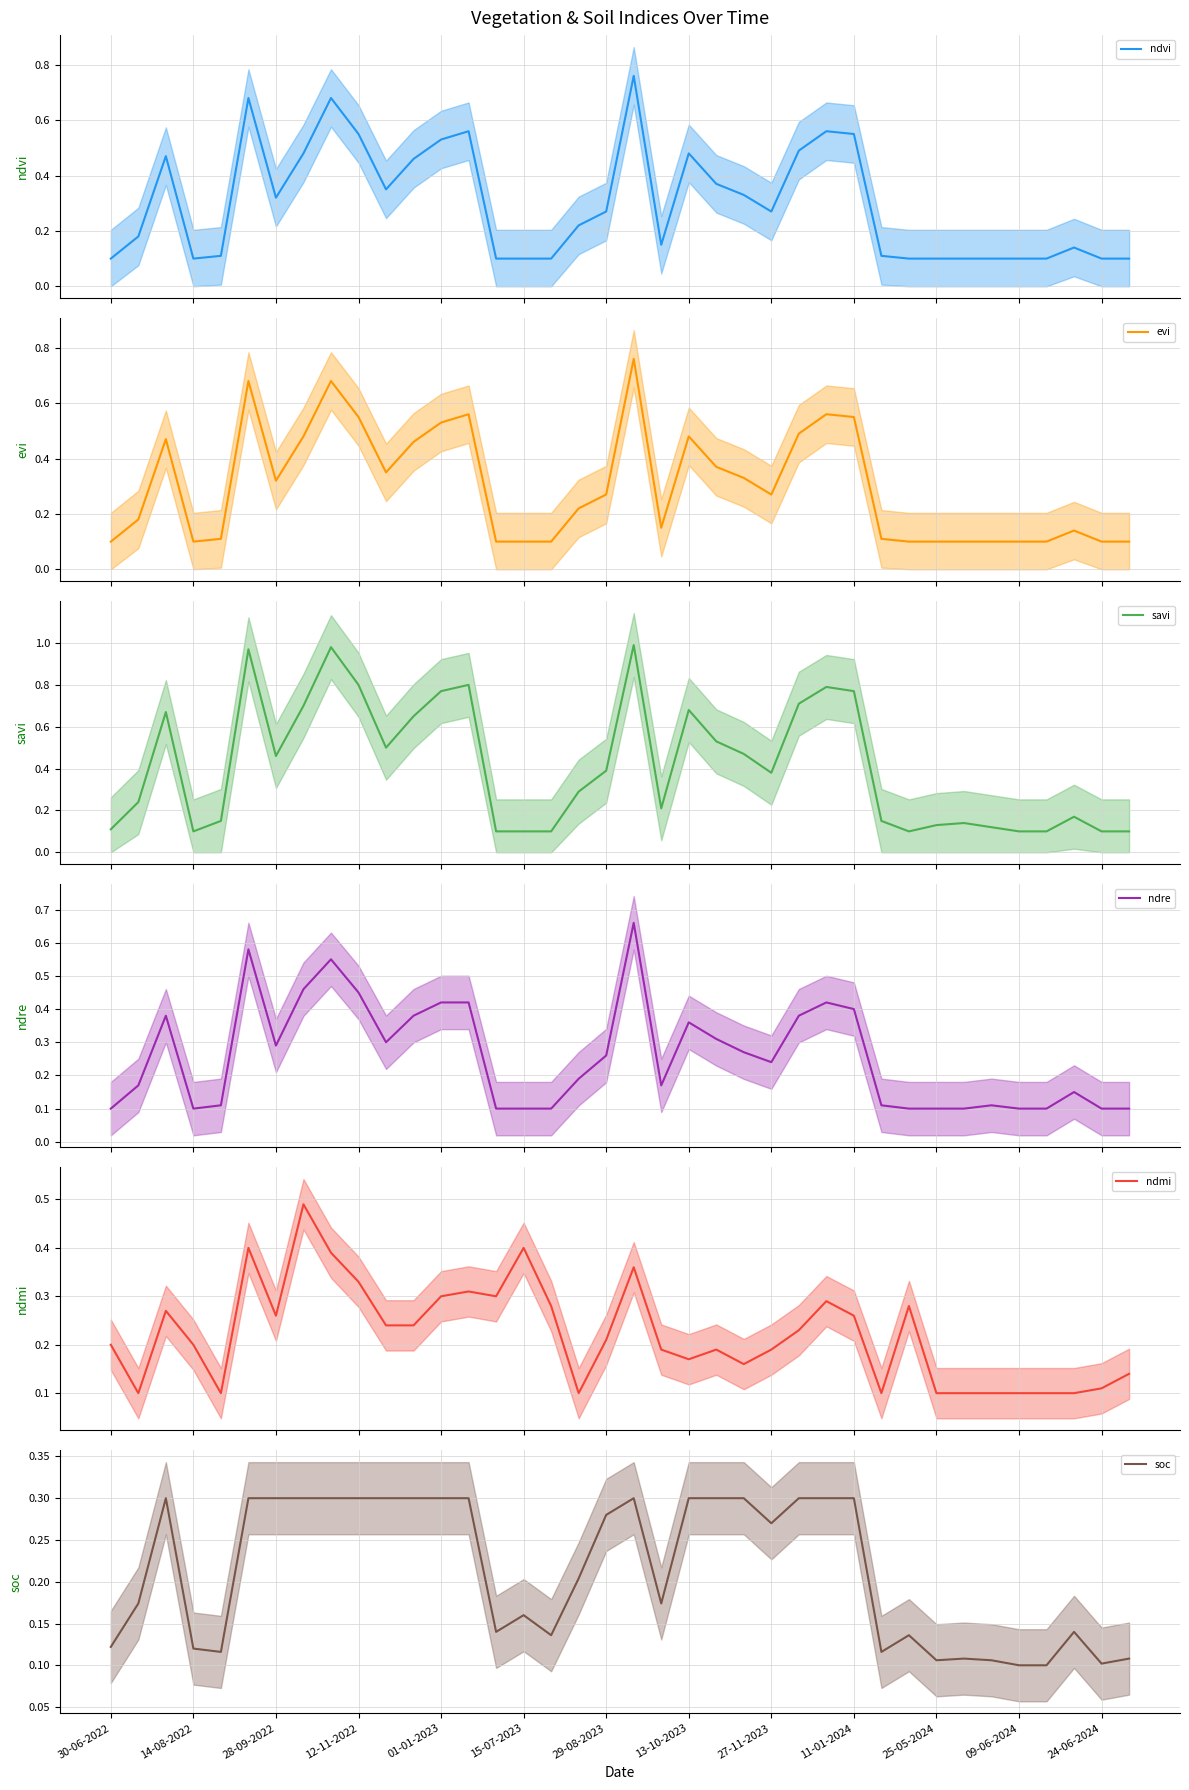

At which category does ndmi reach its first local peak?

28-09-2022